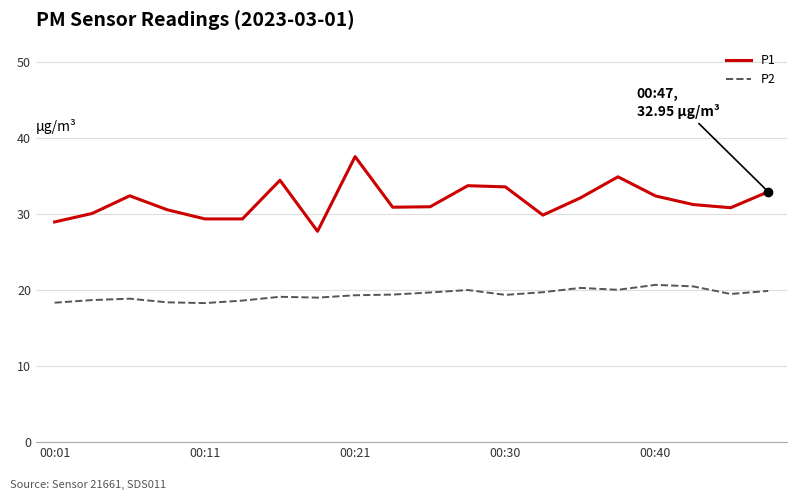

Which series has the largest range (max minus min)?

P1